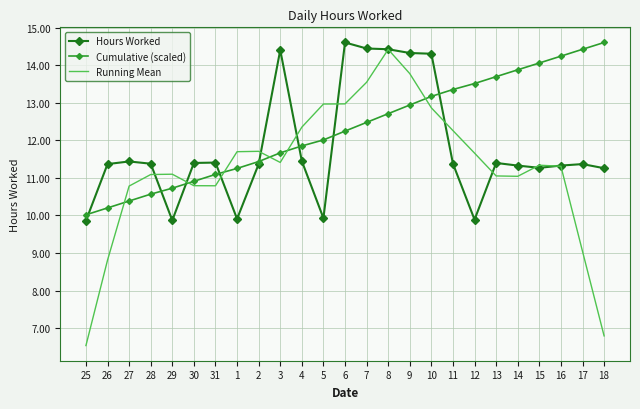

Between which two adjacent categories do Cumulative (scaled) and Running Mean first intersect?

26 and 27